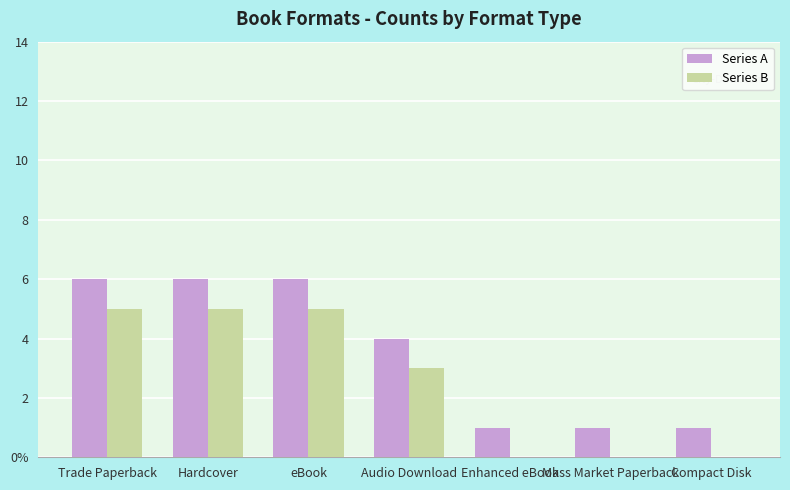

What are all the series names shown in the legend?

Series A, Series B